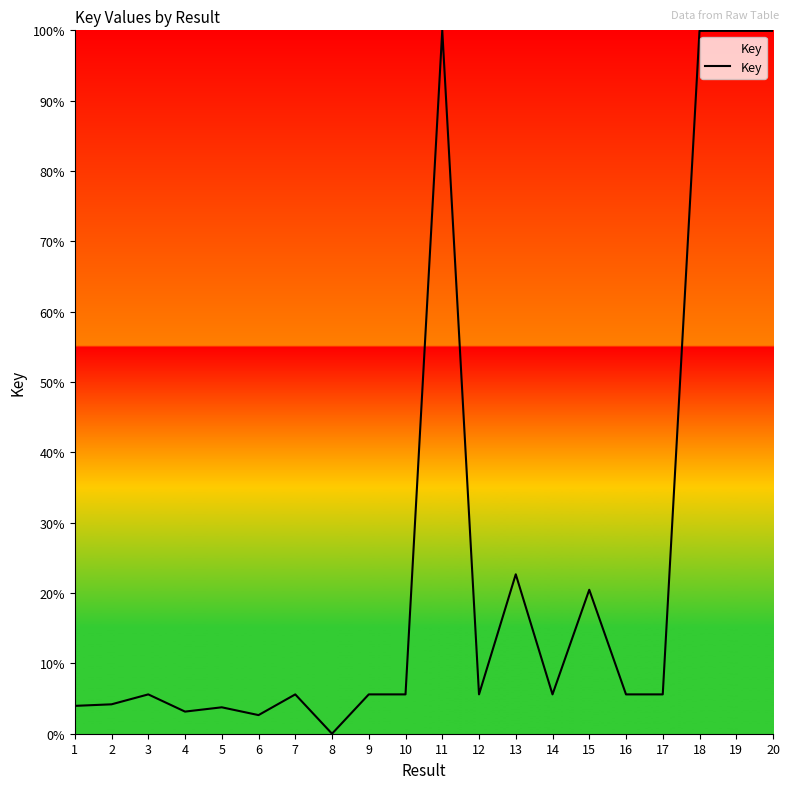

True or false: the data shows 0.0 at 8.

True